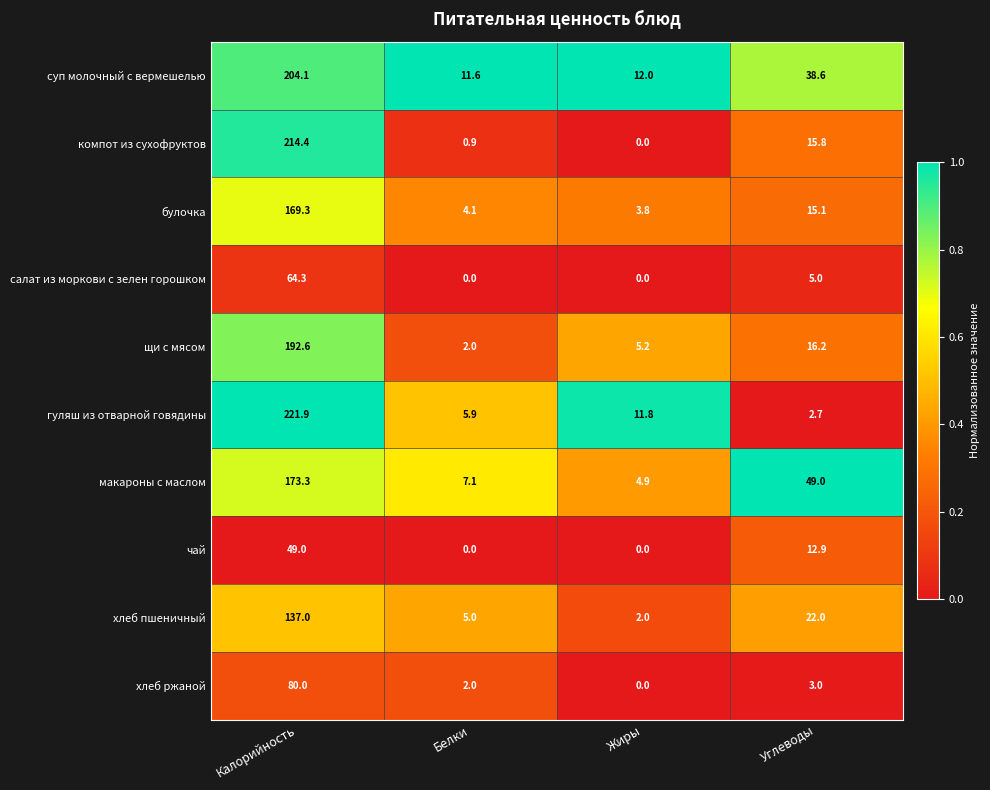

Read the булочка value at Белки.

4.1